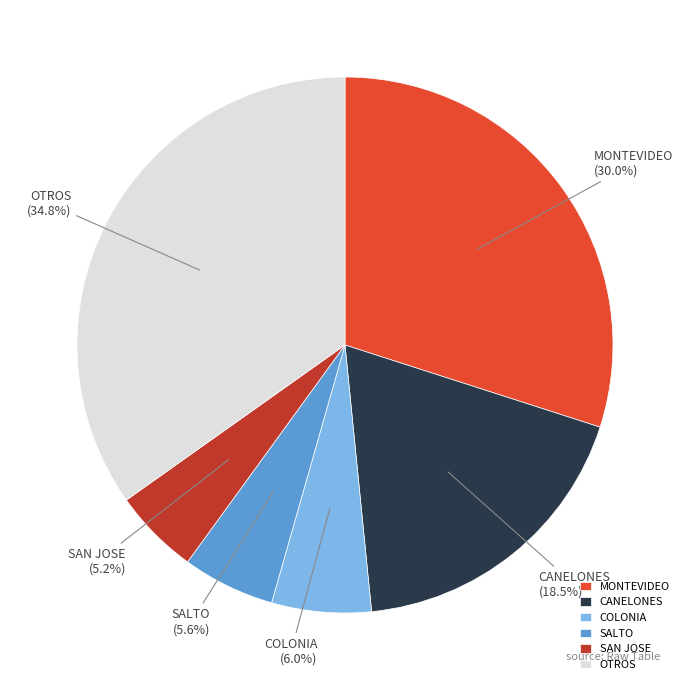

Does OTROS account for over 50% of the chart?

No